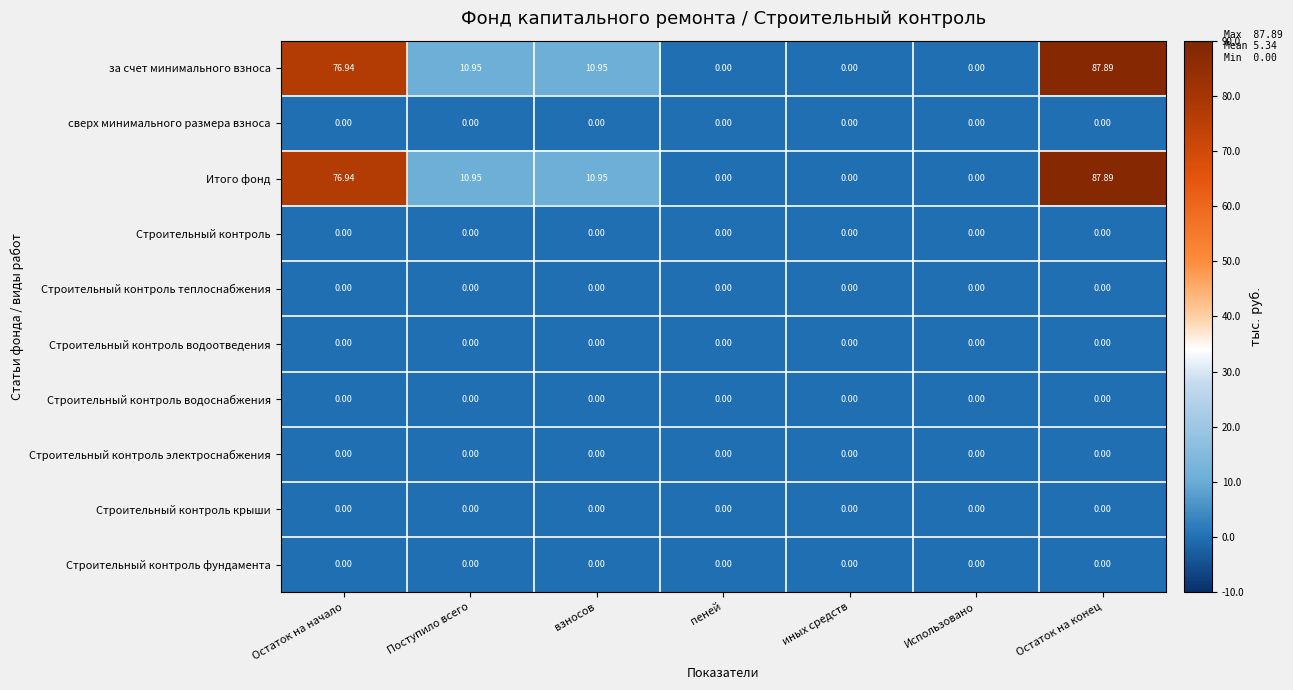

At which category is the sum across all series the highest?

Остаток на конец